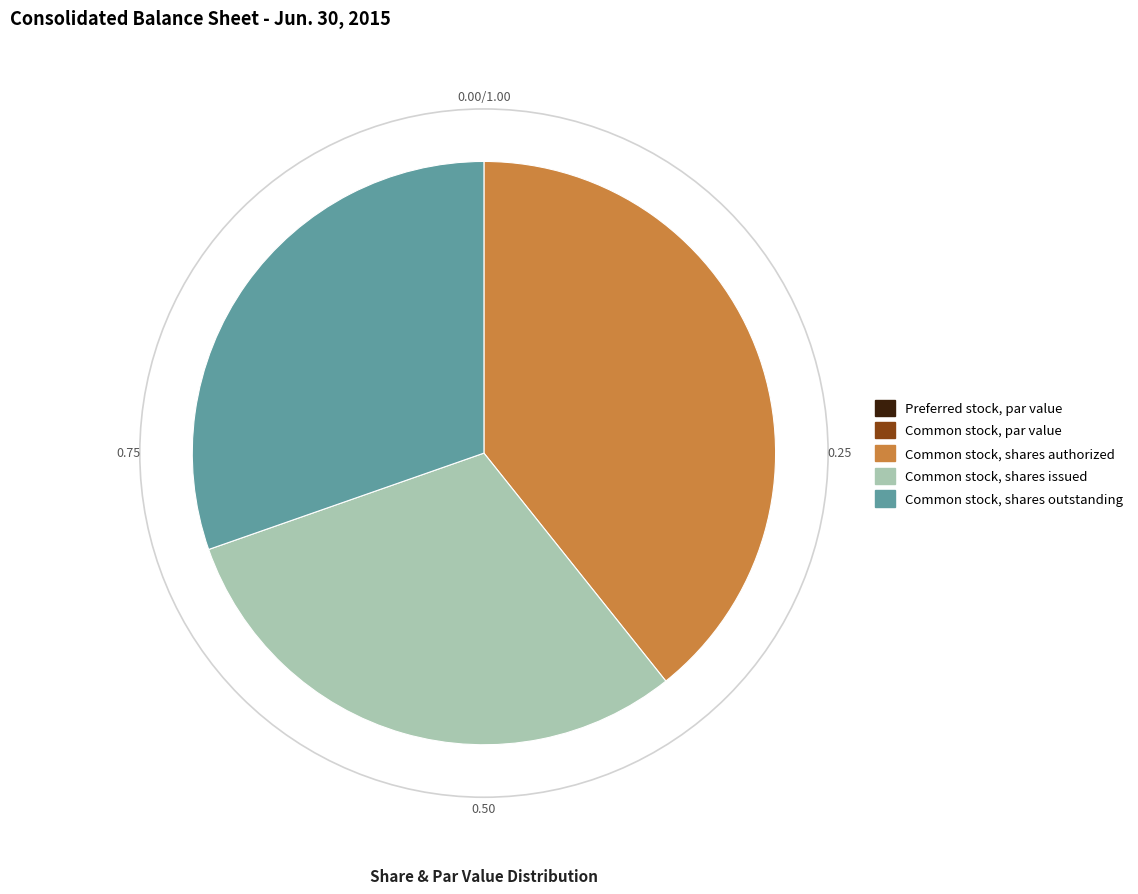

Is there any slice that represents more than half of the pie?

No